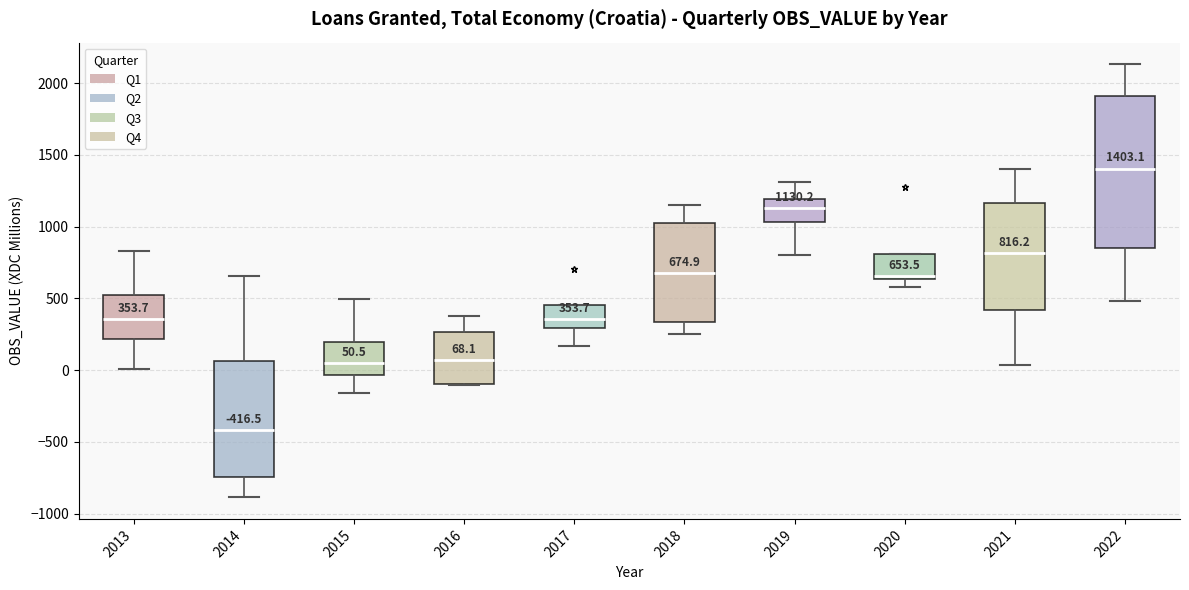

Which box has the highest median line?

2022